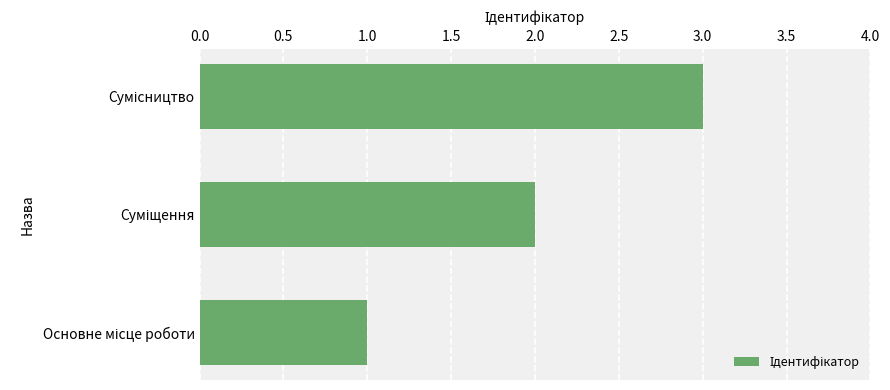

What is the greatest value displayed?

3